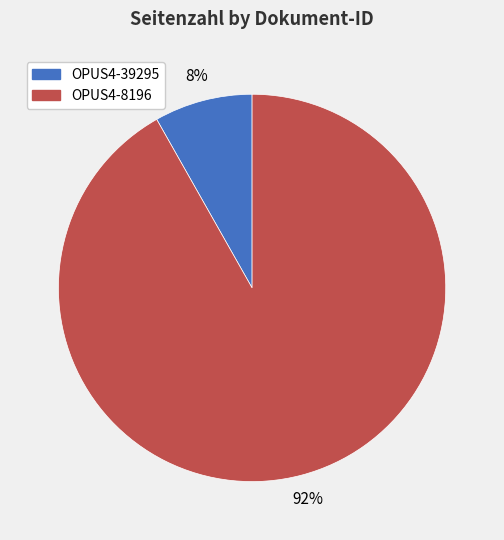

To the nearest percent, what is the combined percentage of OPUS4-39295 and OPUS4-8196?

100%